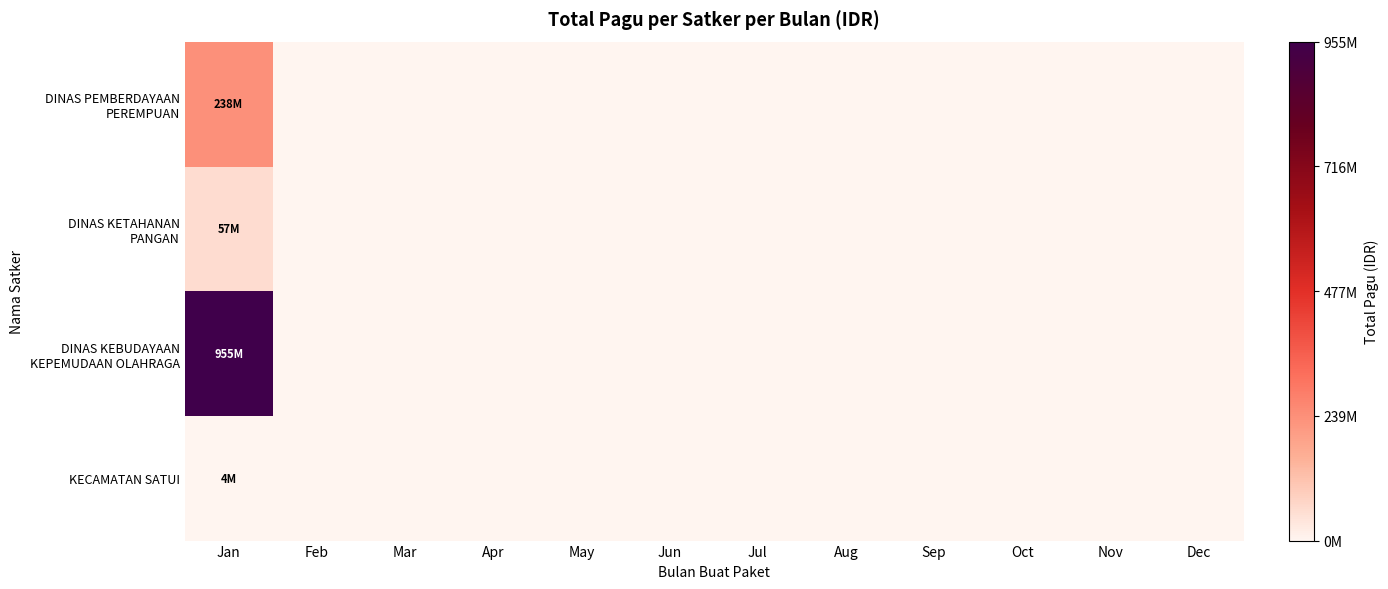

At which category does the chart reach its peak across all series?

Jan